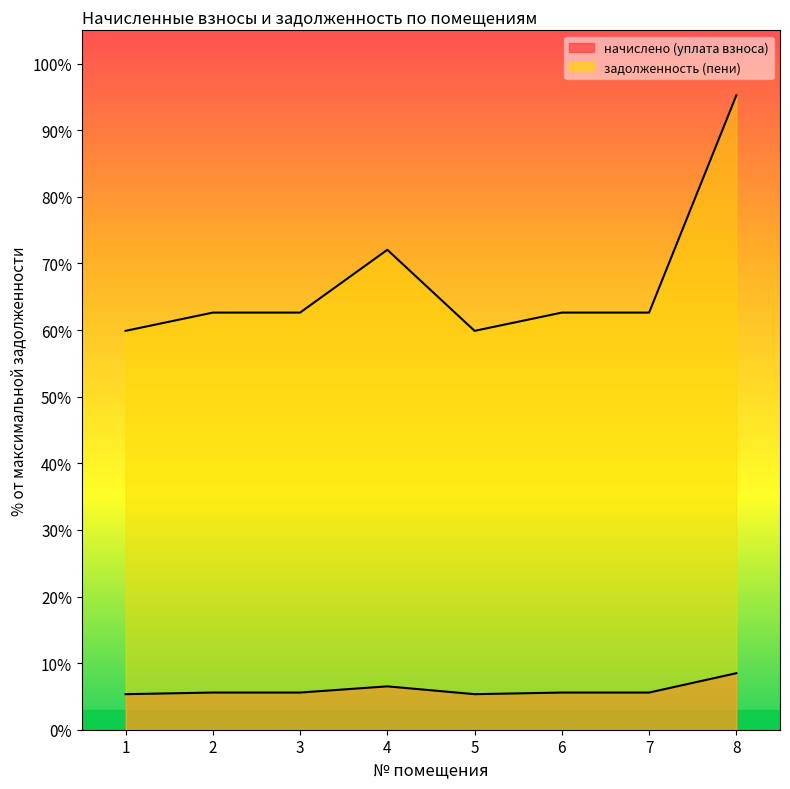

At which category does the chart reach its peak across all series?

8